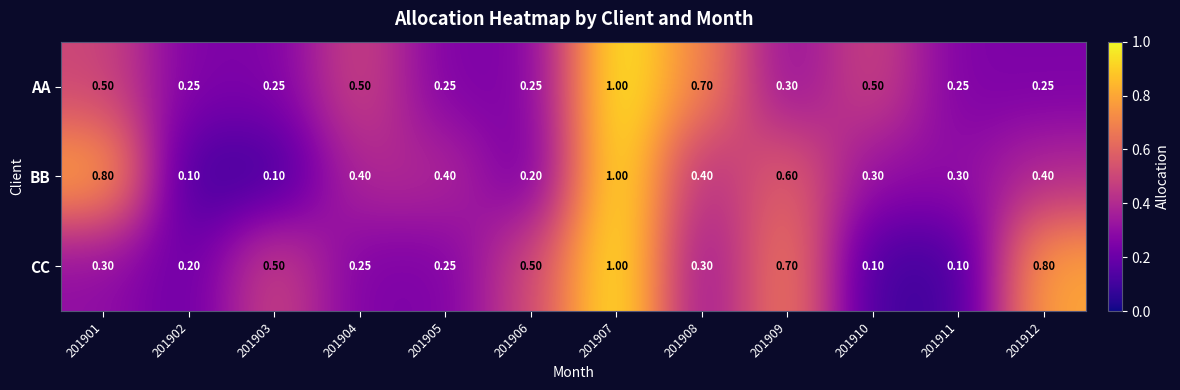

Which series changed the most between 201905 and 201911?

CC